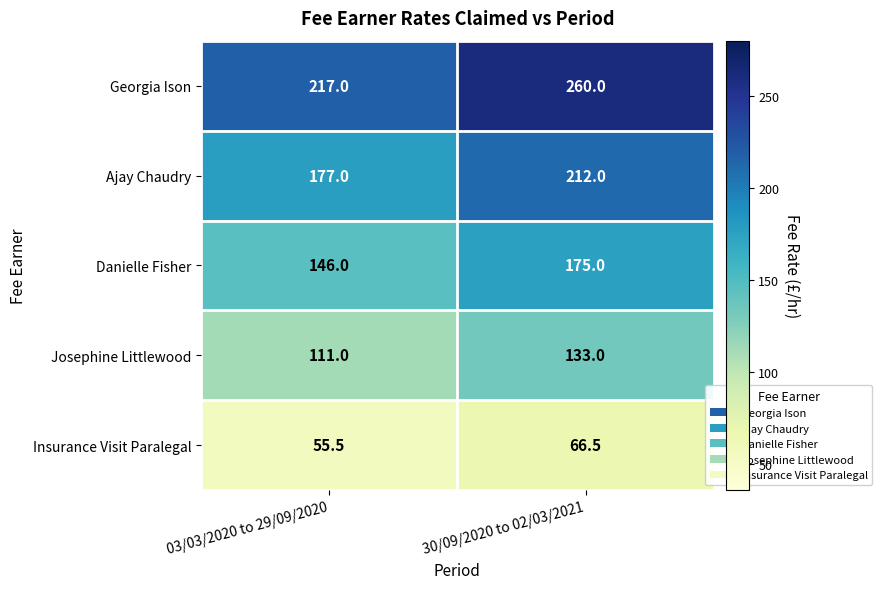

Where does the Insurance Visit Paralegal series first go above 66?

30/09/2020 to 02/03/2021